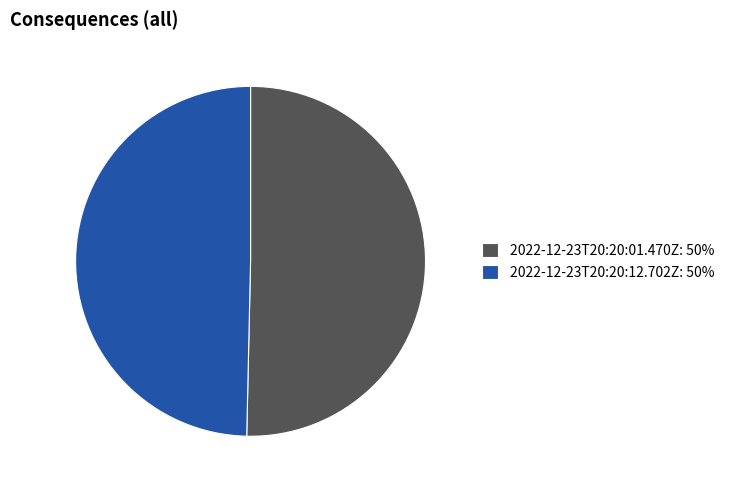

Which category has the biggest portion of the pie?

2022-12-23T20:20:01.470Z